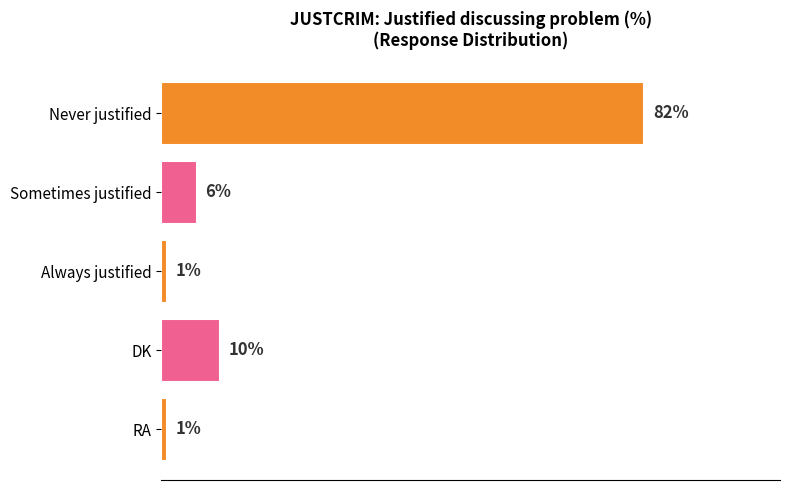

Between Always justified and Never justified, which is larger?

Never justified